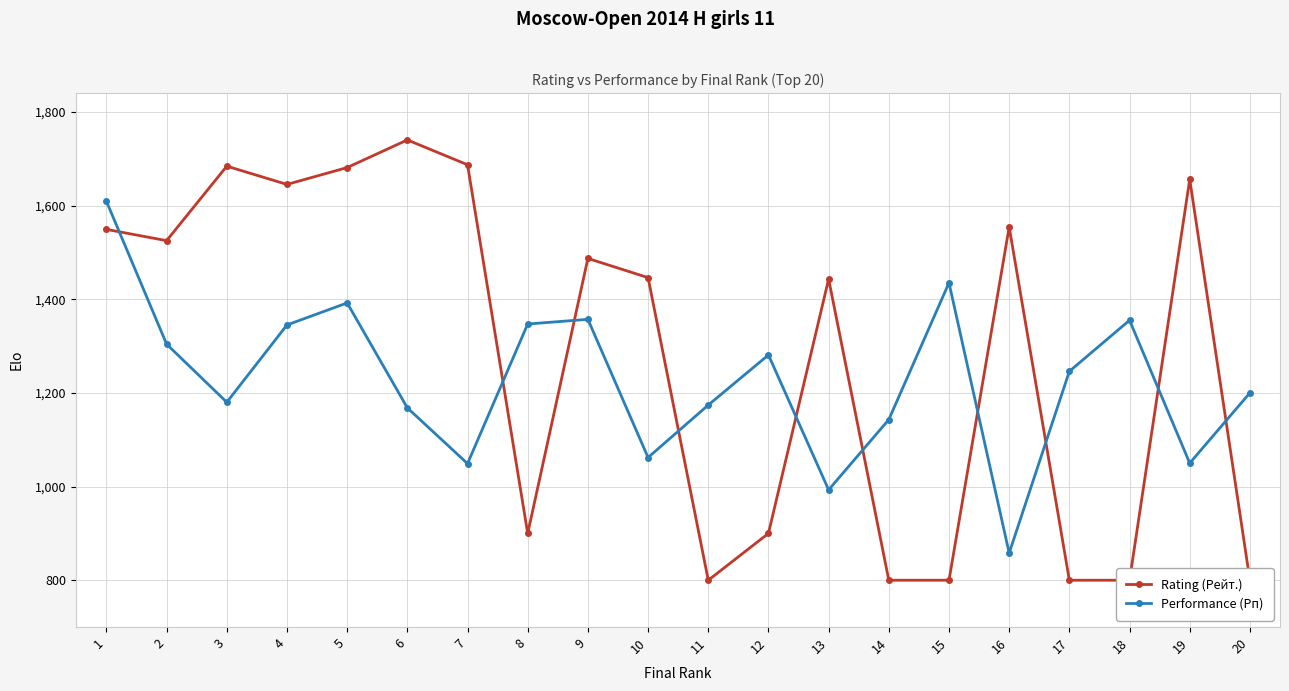

What is the difference between the maximum and minimum values in the Rating (Рейт.) series?

940